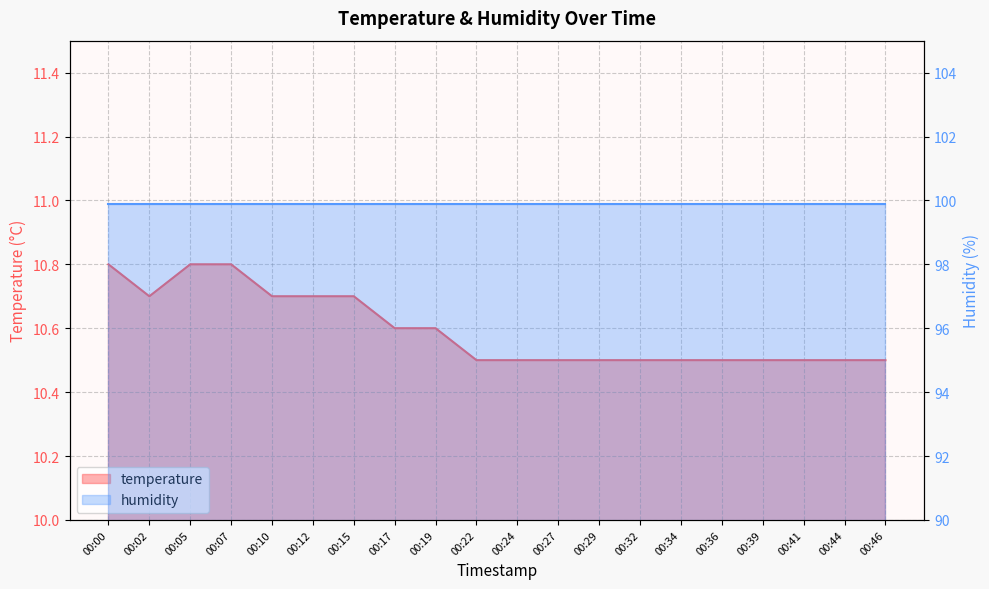

Which label corresponds to the smallest value in the chart?

00:22